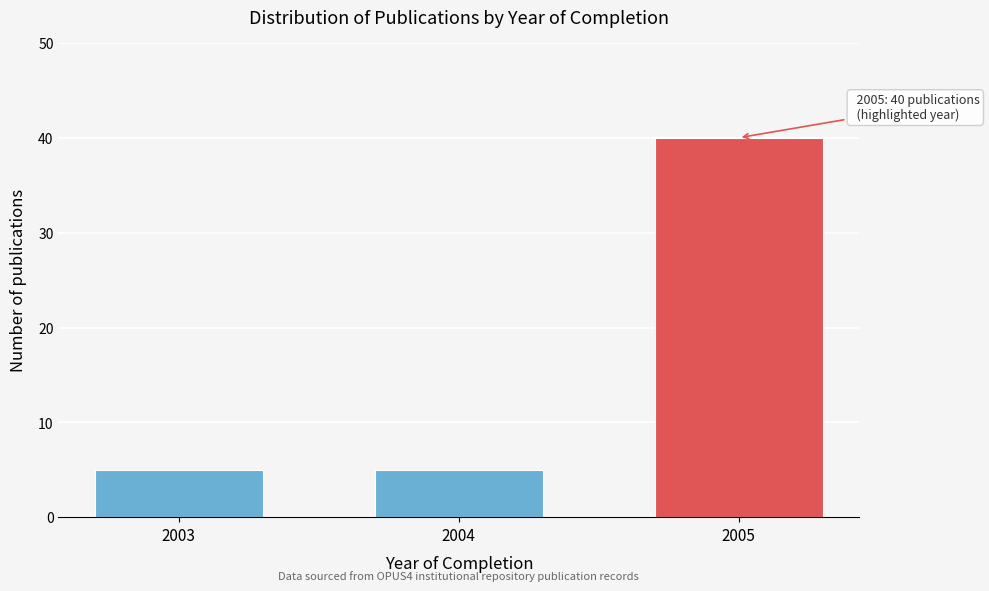

Reading right to left, transcribe all the data shown in this chart.

2005=40	2004=5	2003=5